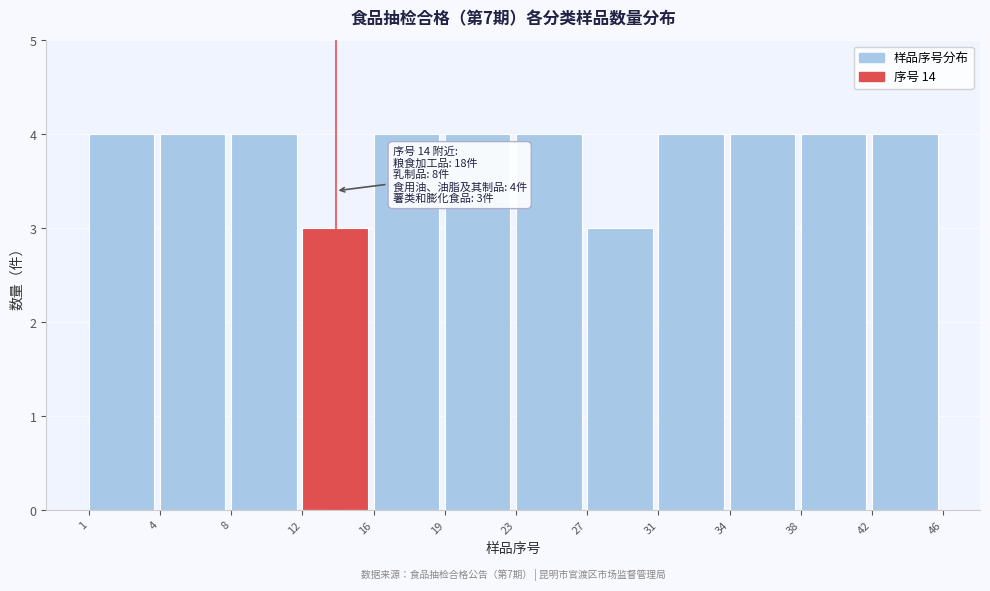

Reading right to left, what are all the values shown in this chart?

42=4	38=4	34=4	31=4	27=3	23=4	19=4	16=4	12=3	8=4	4=4	1=4